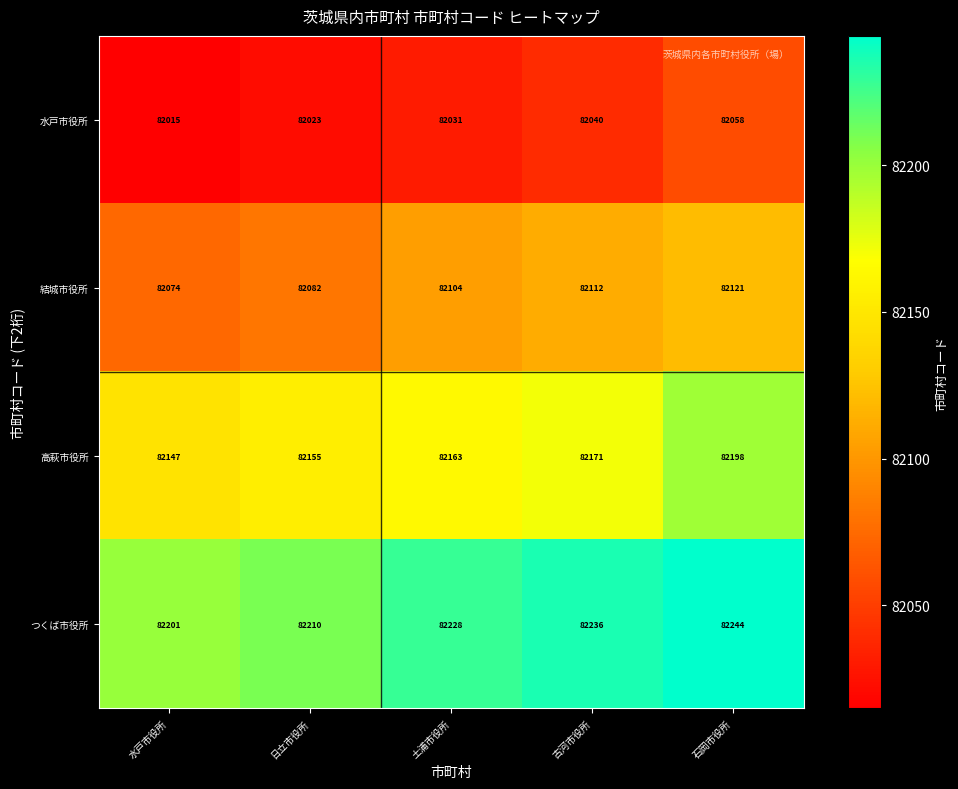

The つくば市役所 series shows 82244 at 石岡市役所. True or false?

True